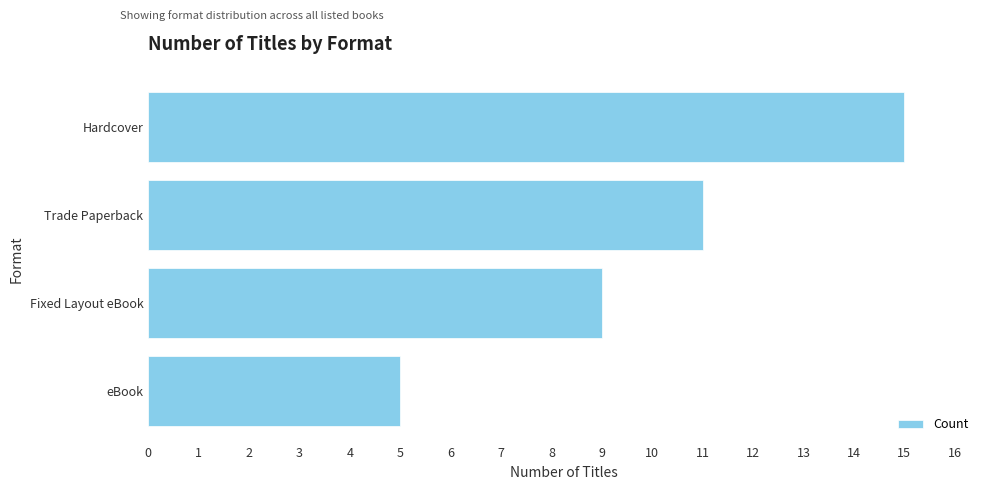

At which category does the chart reach its peak across all series?

Hardcover